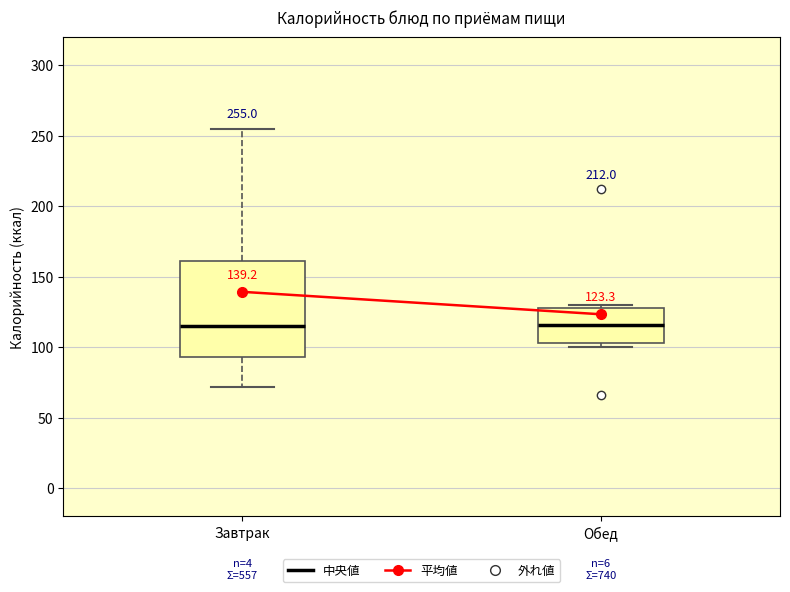

Which box is the tallest, from its lower edge to its upper edge?

Завтрак